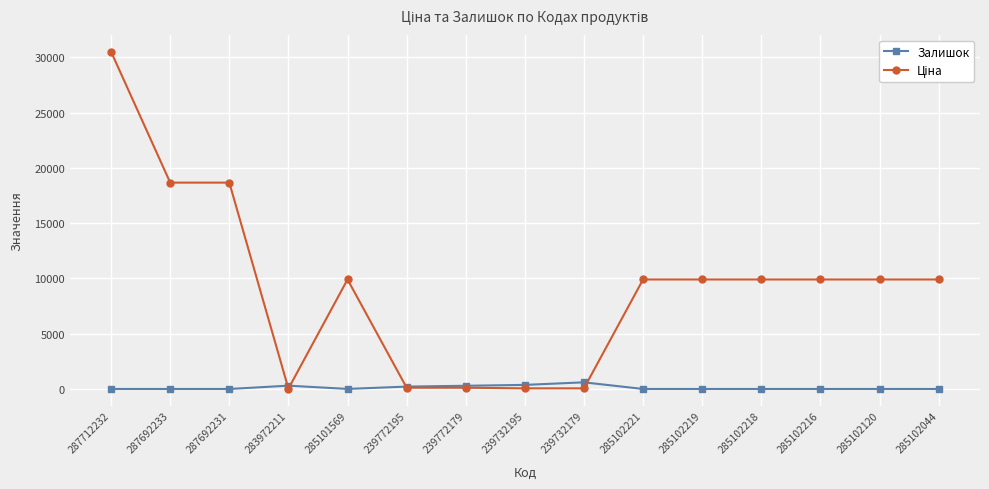

At how many categories does at least one series exceed 11418?

3